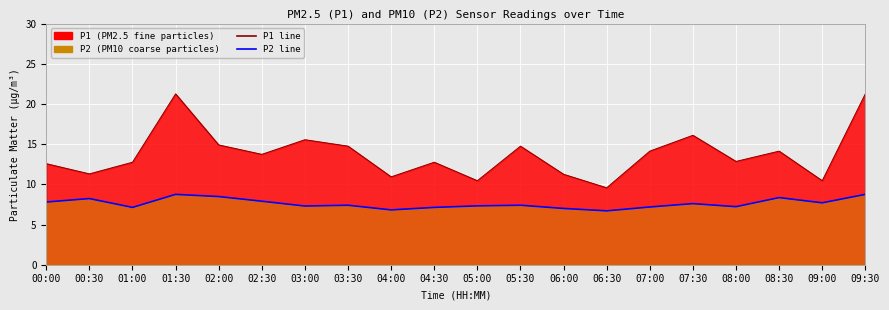

What is the greatest value displayed?

21.2